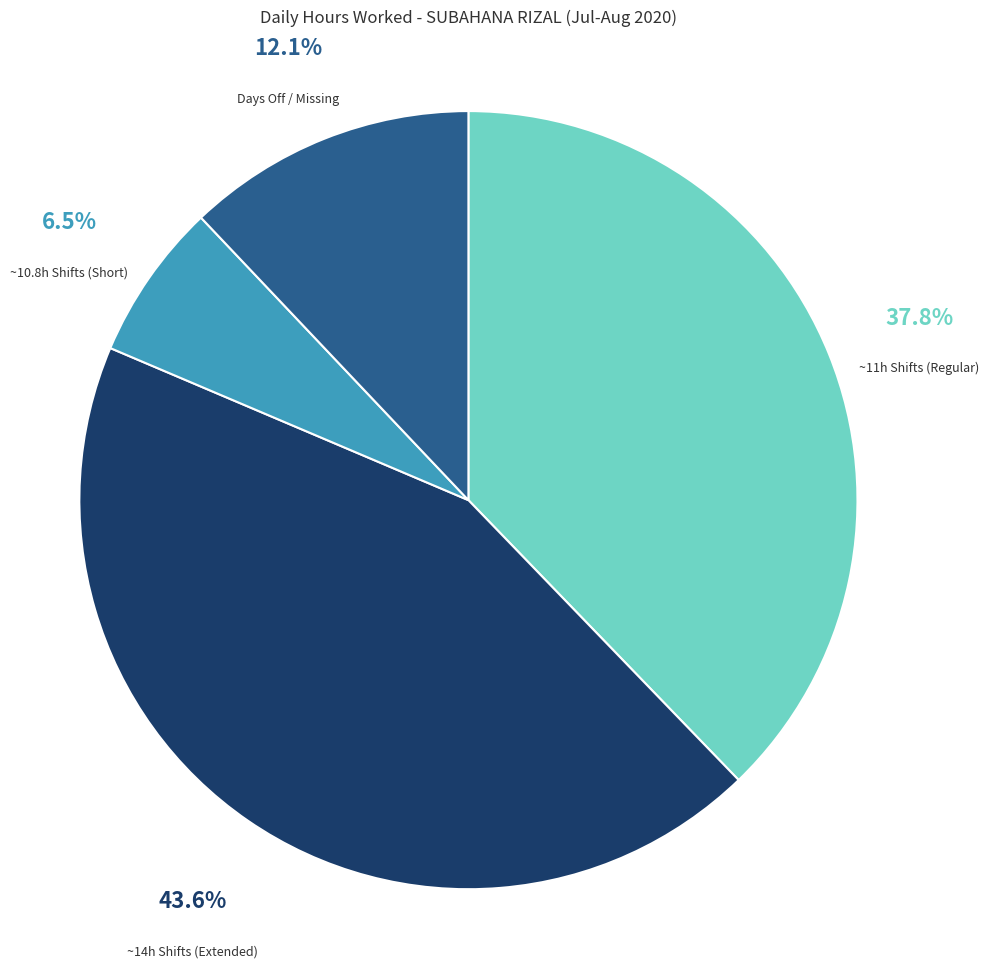

How many segments does this pie chart have?

4